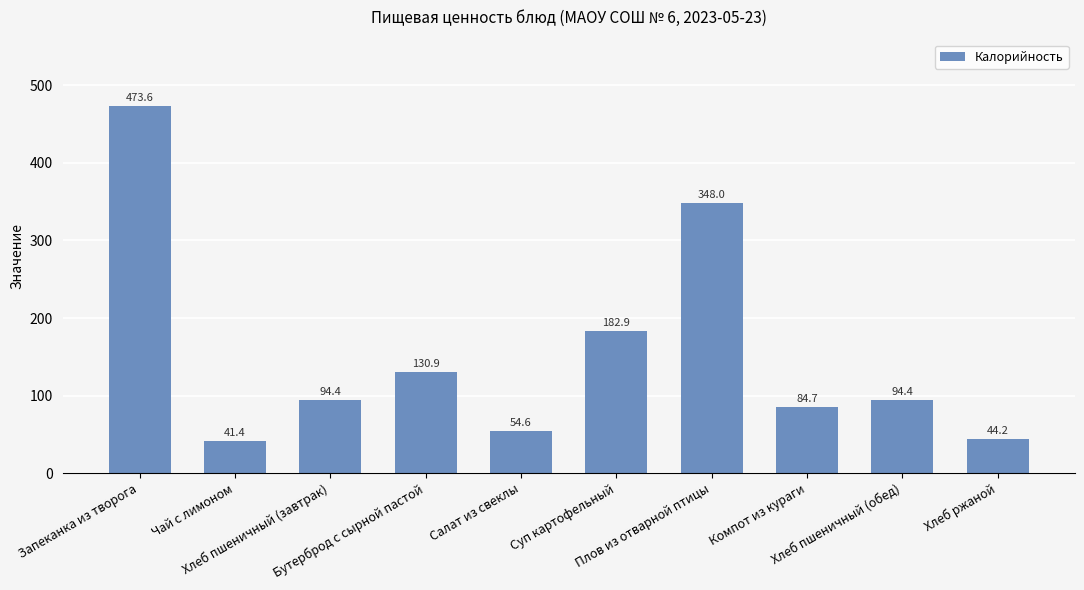

At which label is the value closest to 257?

Суп картофельный